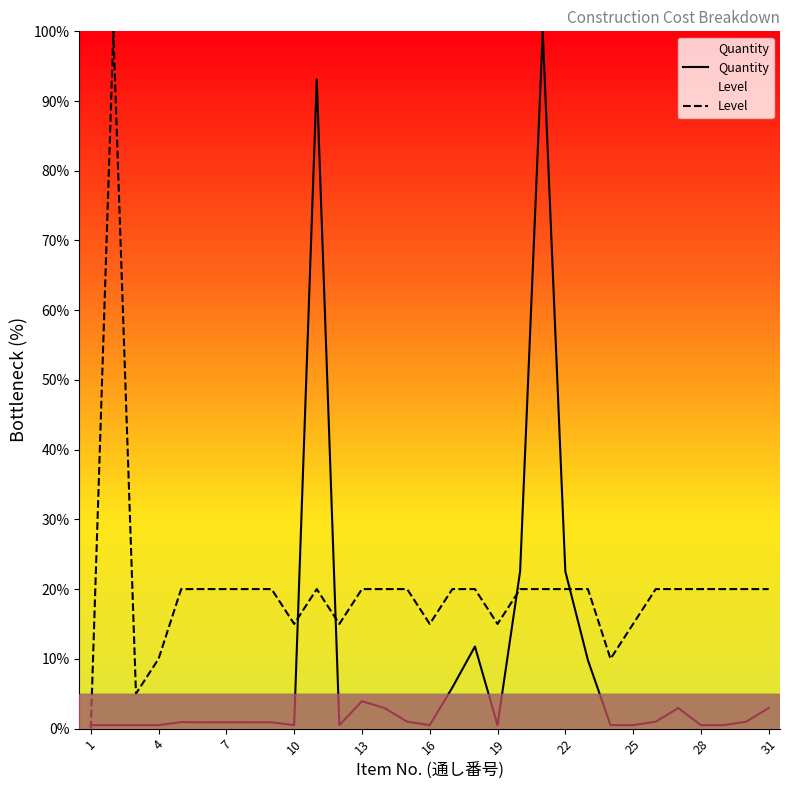

The Level series shows 6.7 at 22. True or false?

False